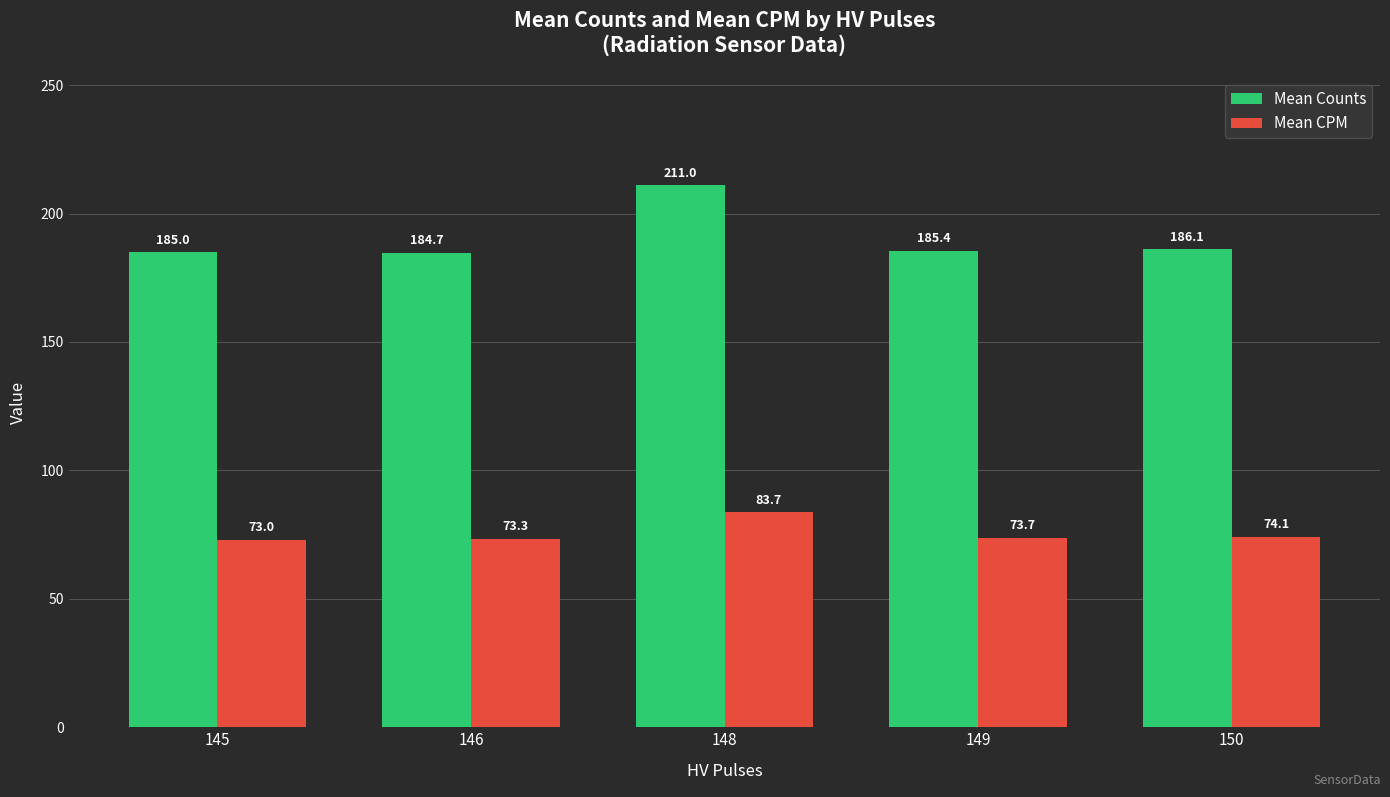

At which label is Mean Counts closest to 197?

150